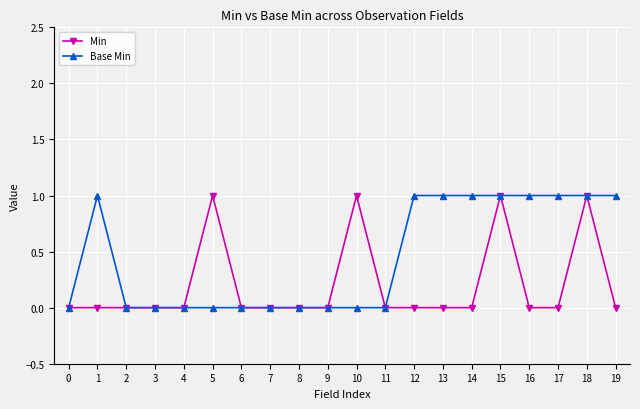

Is the value of Min at 12 greater than the value of Base Min at 13?

No